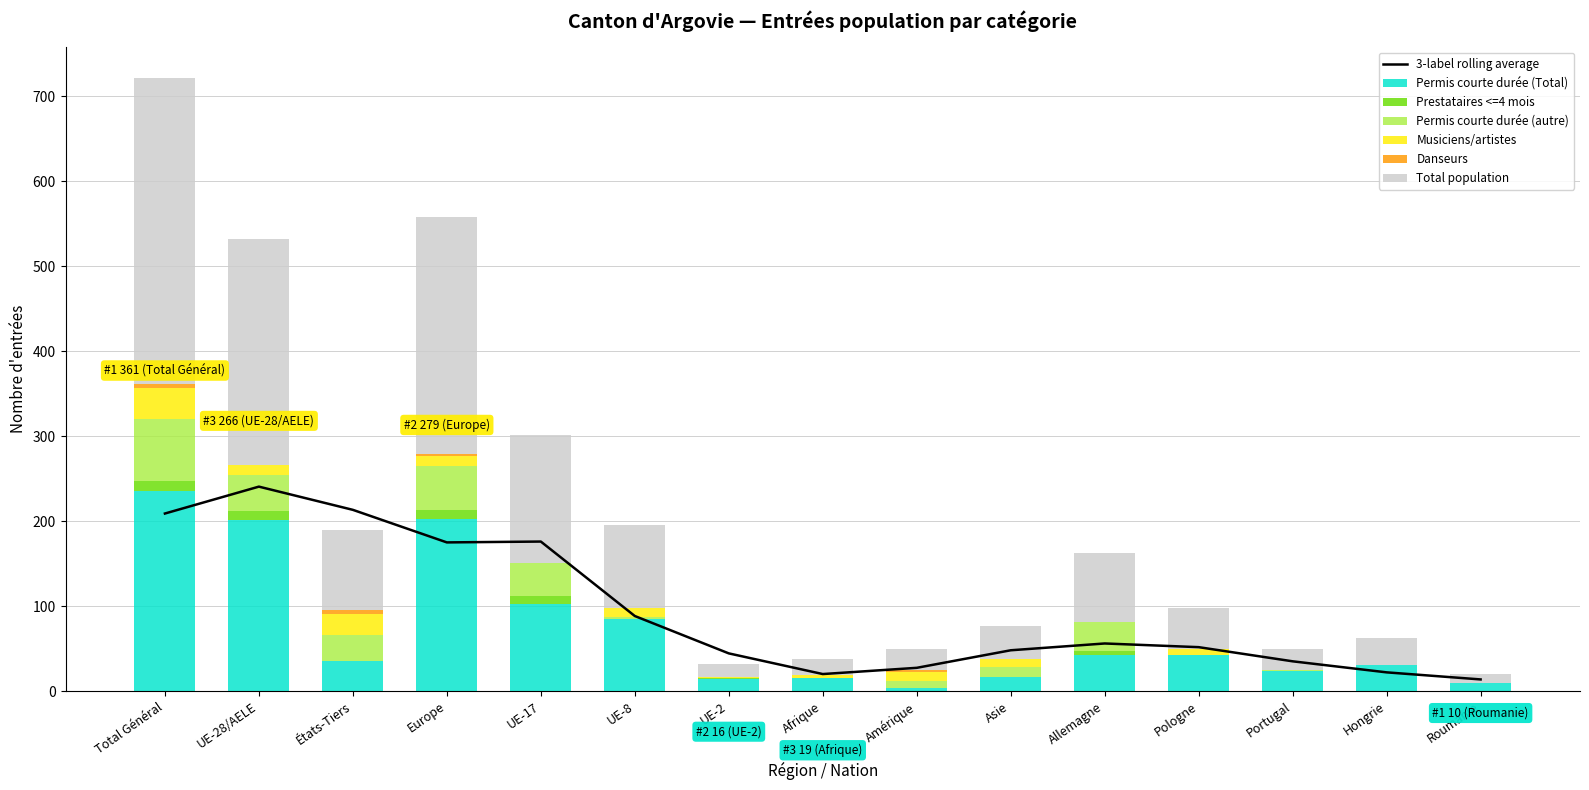

What is the spread (max minus min) of values at Asie?

38